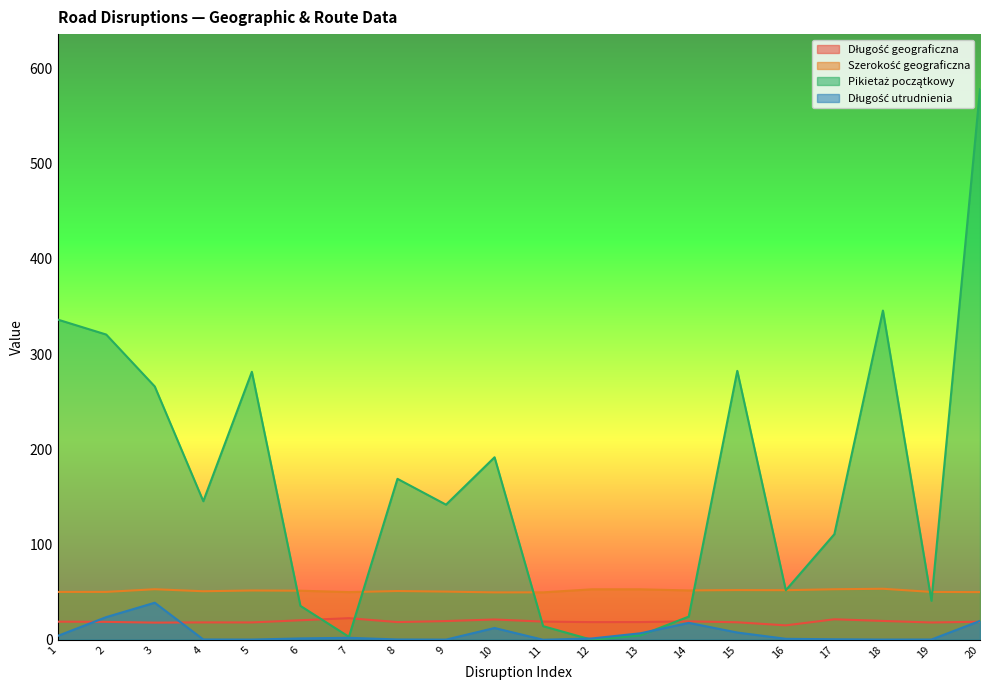

Which label corresponds to the largest value in the chart?

20